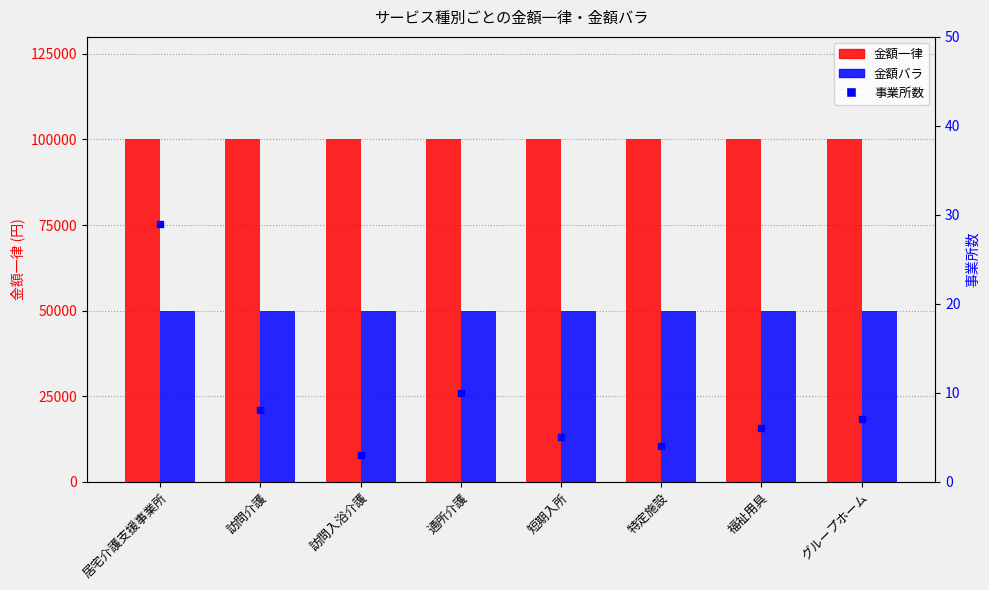

How many data points in 事業所数 are above 7?

3